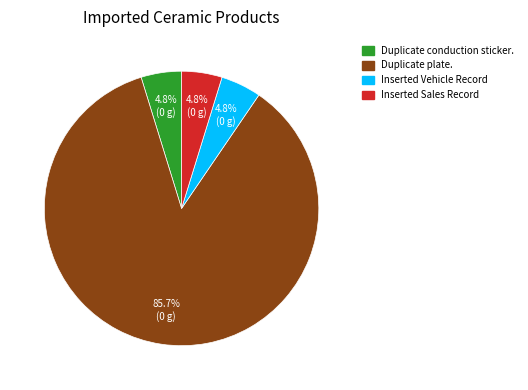

To the nearest percent, what is the difference between the largest and smallest slice percentages?

81%